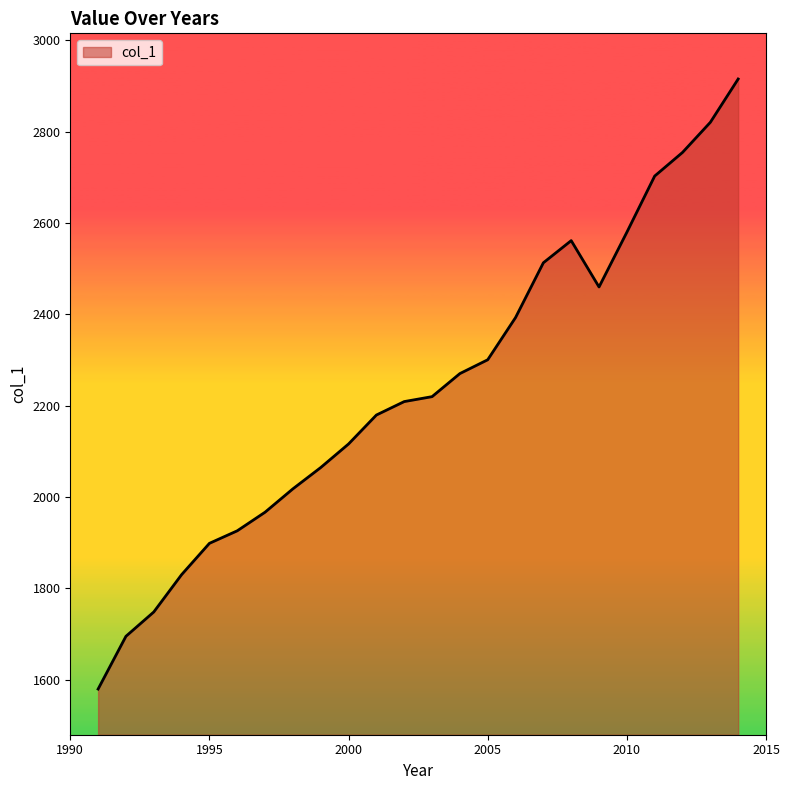

What is the maximum value shown in the chart?

2915.7